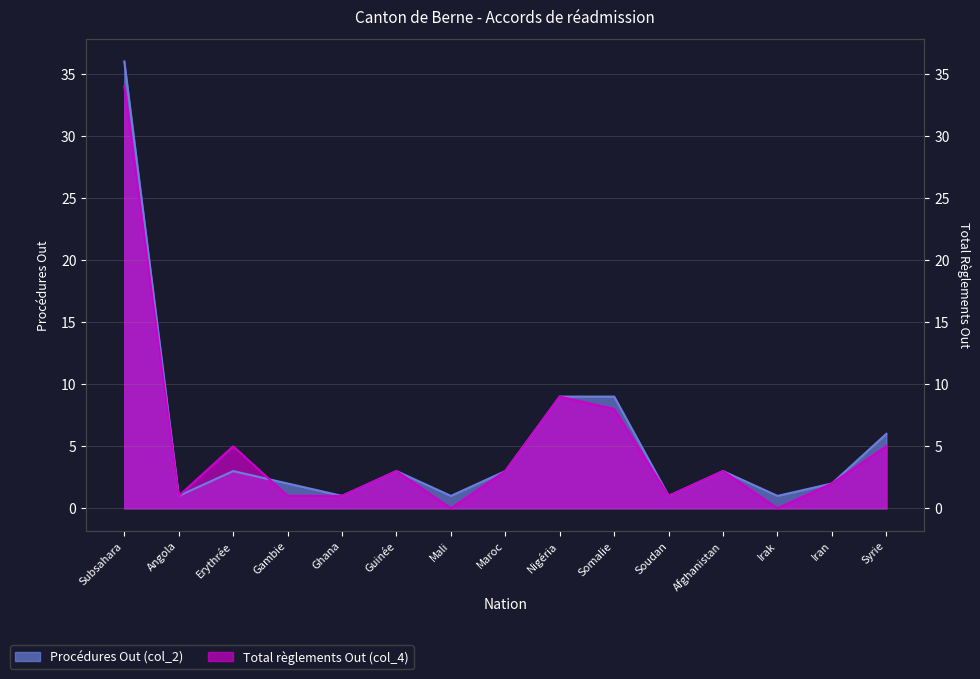

True or false: Total règlements Out (col_4) has a value of 1 at Gambie.

False